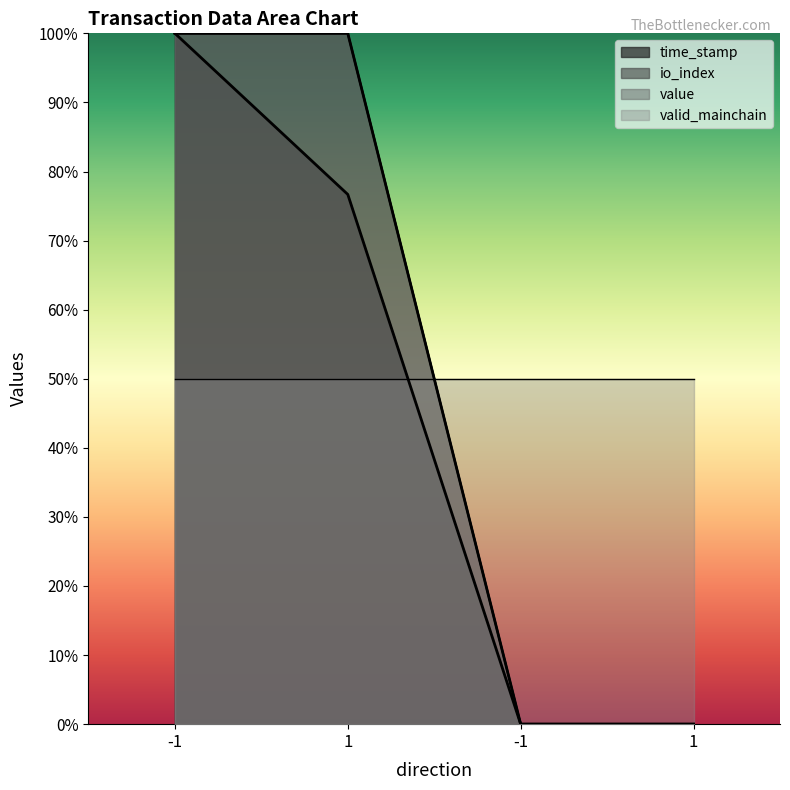

Between 1 and -1, which is larger?

1